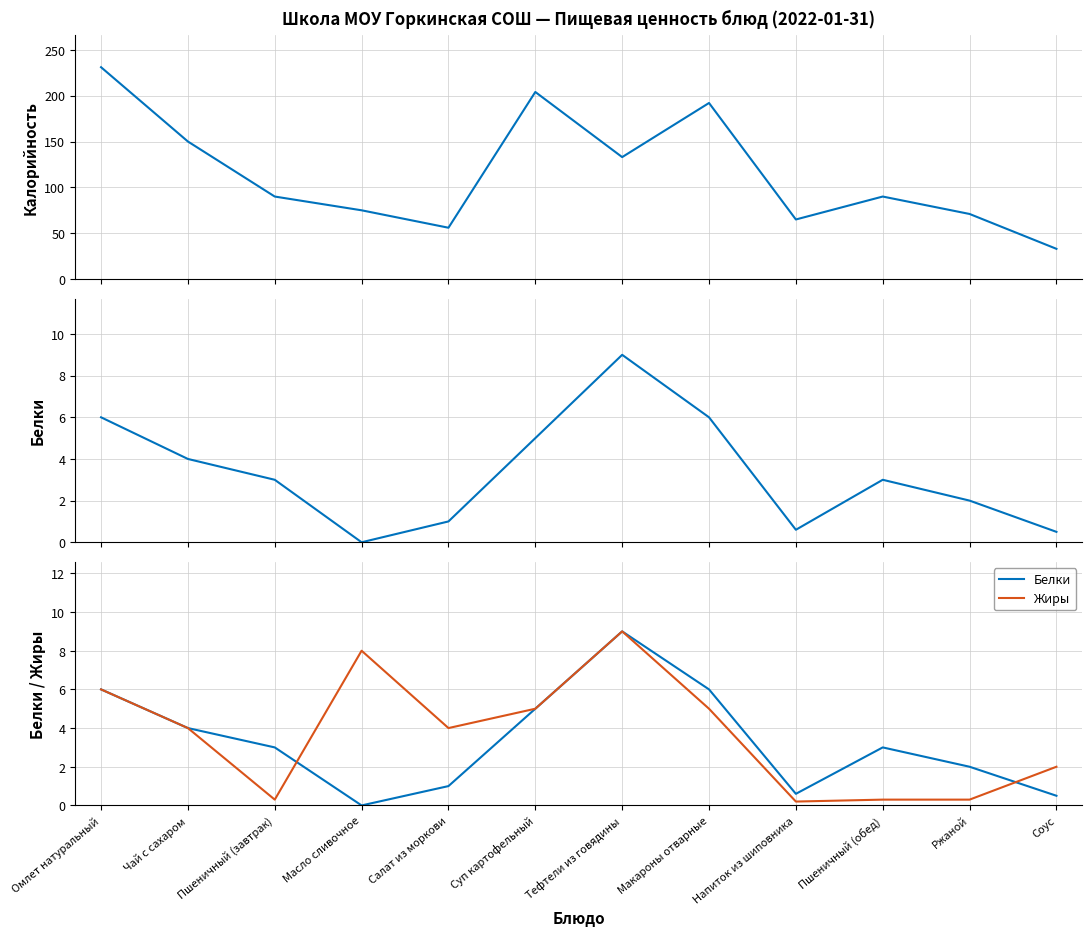

What is the total value across all series at Салат из моркови?

61.0